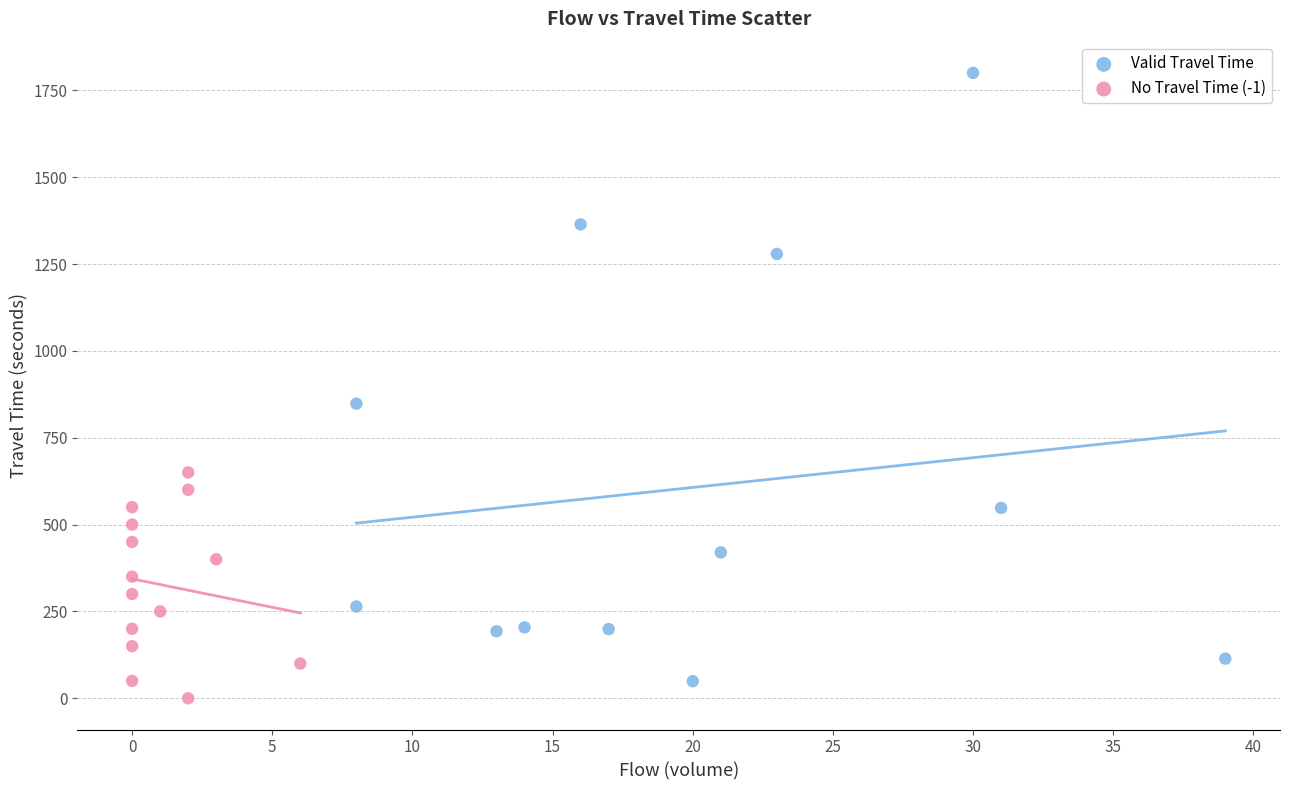

What are all the series names shown in the legend?

Valid Travel Time, No Travel Time (-1)